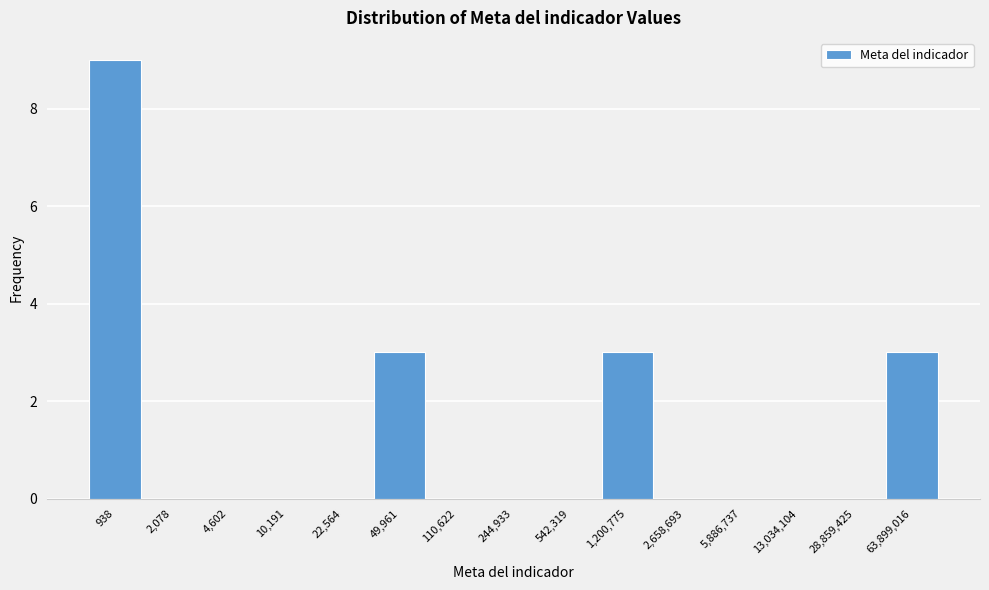

Reading right to left, transcribe all the data shown in this chart.

63,899,016=3	28,859,425=0	13,034,104=0	5,886,737=0	2,658,693=0	1,200,775=3	542,319=0	244,933=0	110,622=0	49,961=3	22,564=0	10,191=0	4,602=0	2,078=0	938=9